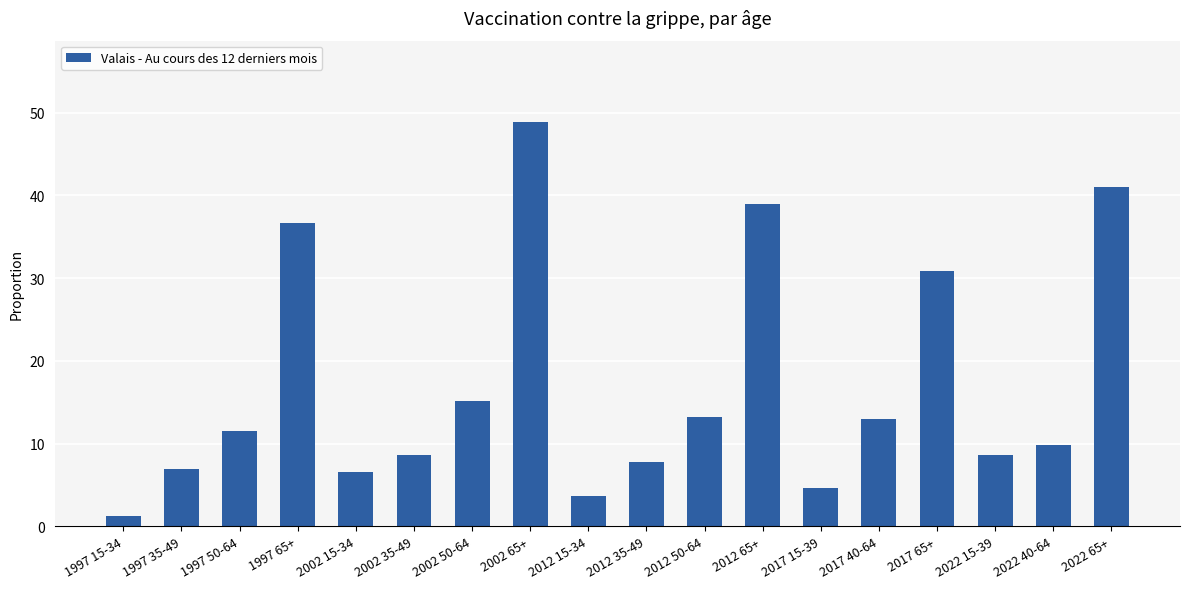

Reading left to right, list all the values displayed in this chart.

1997 15-34=0.0	1997 35-49=0.1	1997 50-64=0.1	1997 65+=0.4	2002 15-34=0.1	2002 35-49=0.1	2002 50-64=0.2	2002 65+=0.5	2012 15-34=0.0	2012 35-49=0.1	2012 50-64=0.1	2012 65+=0.4	2017 15-39=0.0	2017 40-64=0.1	2017 65+=0.3	2022 15-39=0.1	2022 40-64=0.1	2022 65+=0.4